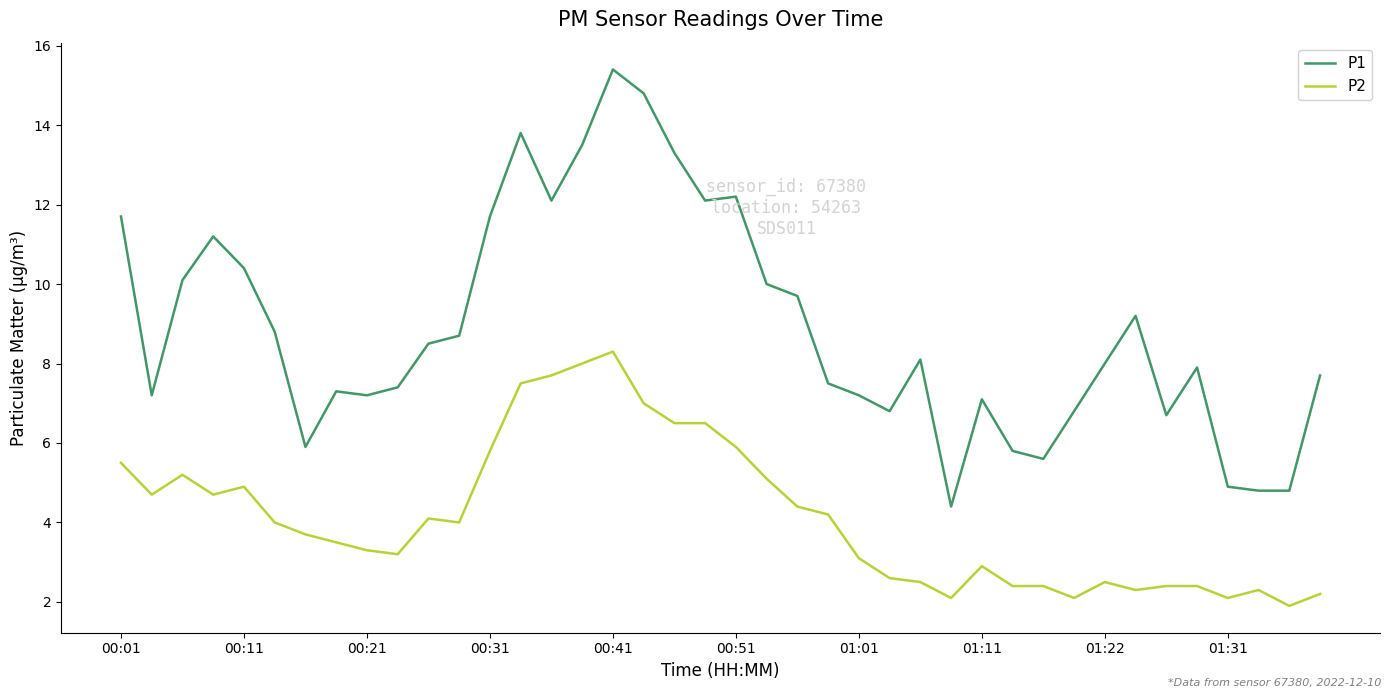

What is the difference between the maximum and minimum values in the P2 series?

6.4